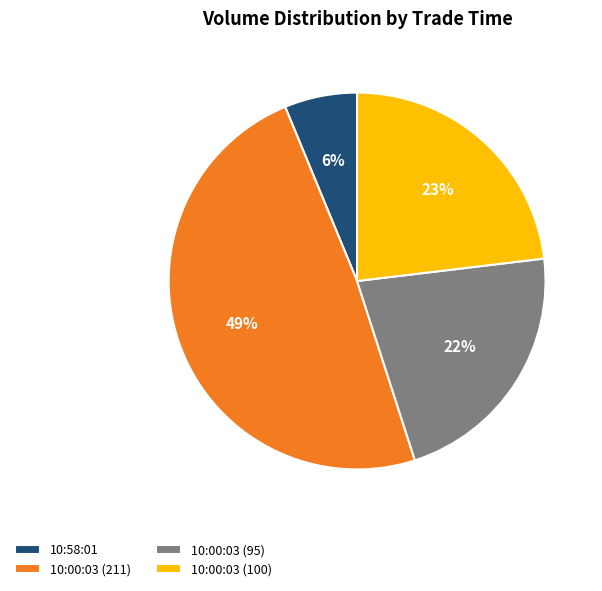

Approximately how many times larger is the value at 10:00:03 (100) compared to 10:00:03 (211)?

0.5